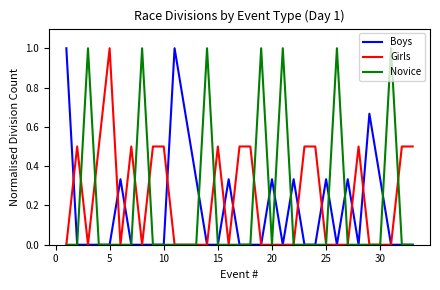

What is the maximum value for Girls?

1.0